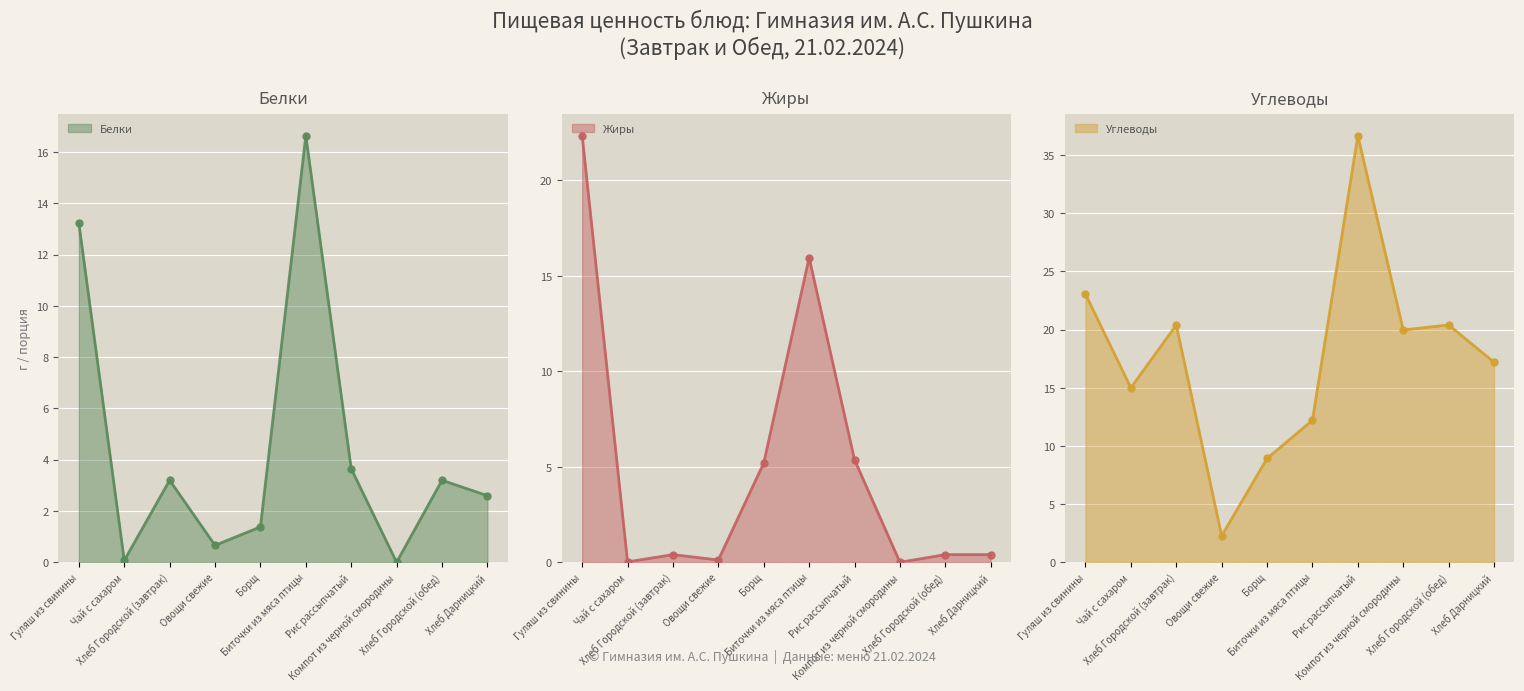

What is the label of the 3rd point from the right?

Компот из черной смородины